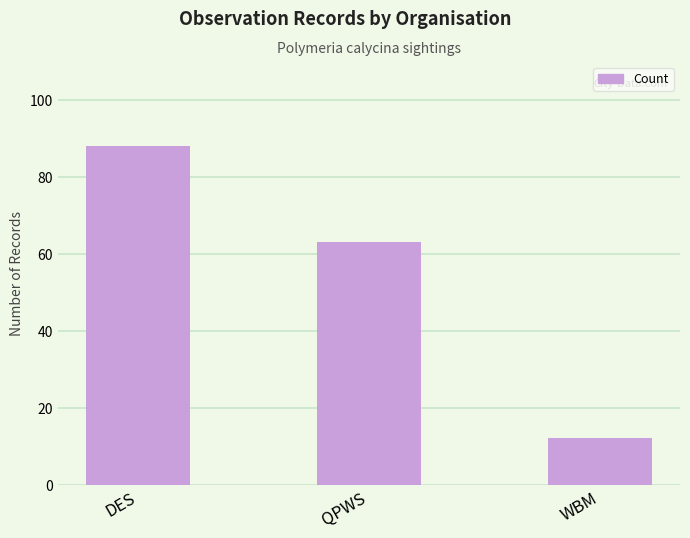

Which category has the lowest value across all series?

WBM